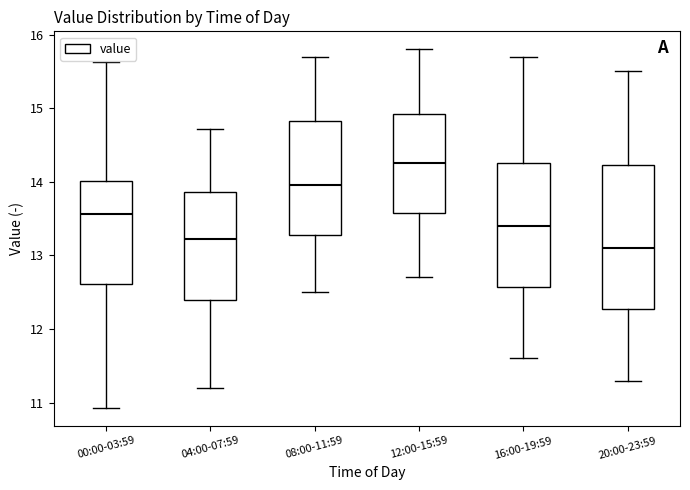

Reading left to right, transcribe this box plot: for each box, give where its median line is, the range the box spans, and where its two whiskers end, as read against the y-axis. The values are not printed on the chart, so give them approximately, as read against the axis.

00:00-03:59: median 13.6, box 12.6 to 14.0, whiskers 10.9 to 15.6
04:00-07:59: median 13.2, box 12.4 to 13.9, whiskers 11.2 to 14.7
08:00-11:59: median 14.0, box 13.3 to 14.8, whiskers 12.5 to 15.7
12:00-15:59: median 14.3, box 13.6 to 14.9, whiskers 12.7 to 15.8
16:00-19:59: median 13.4, box 12.6 to 14.3, whiskers 11.6 to 15.7
20:00-23:59: median 13.1, box 12.3 to 14.2, whiskers 11.3 to 15.5